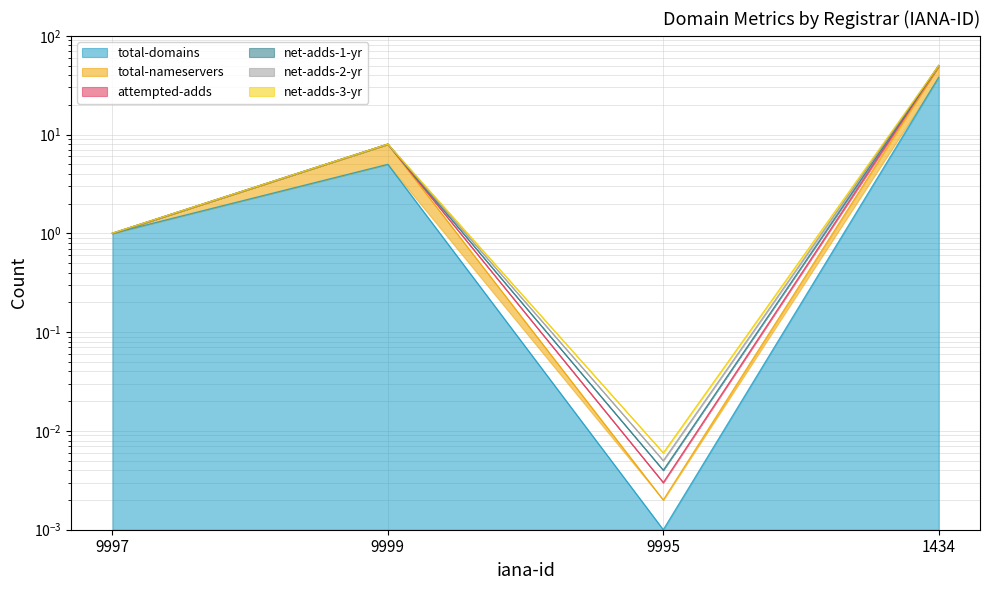

What is the difference between the maximum and minimum values in the total-nameservers series?

49.0